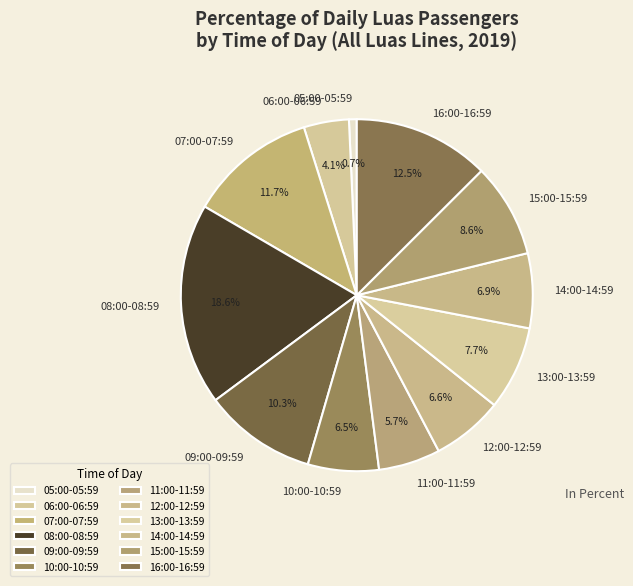

Which category has the biggest portion of the pie?

08:00-08:59